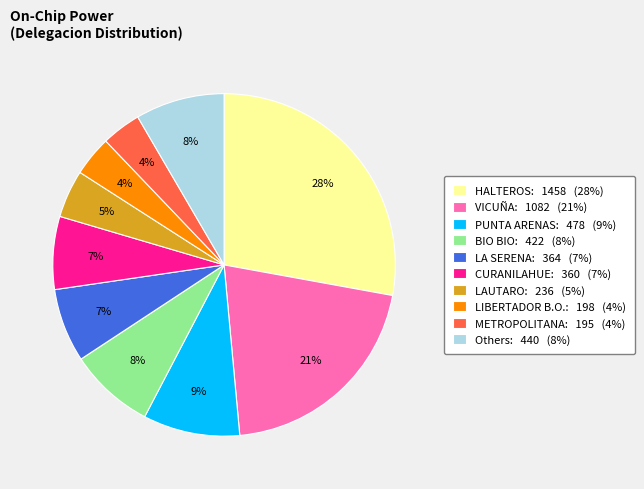

To the nearest percent, what is the difference between the largest and smallest slice percentages?

24%